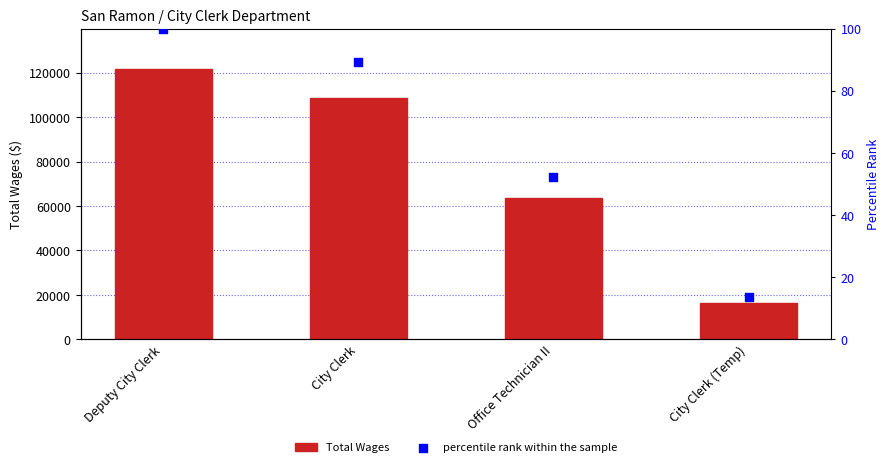

What are all the series names shown in the legend?

Total Wages, percentile rank within the sample